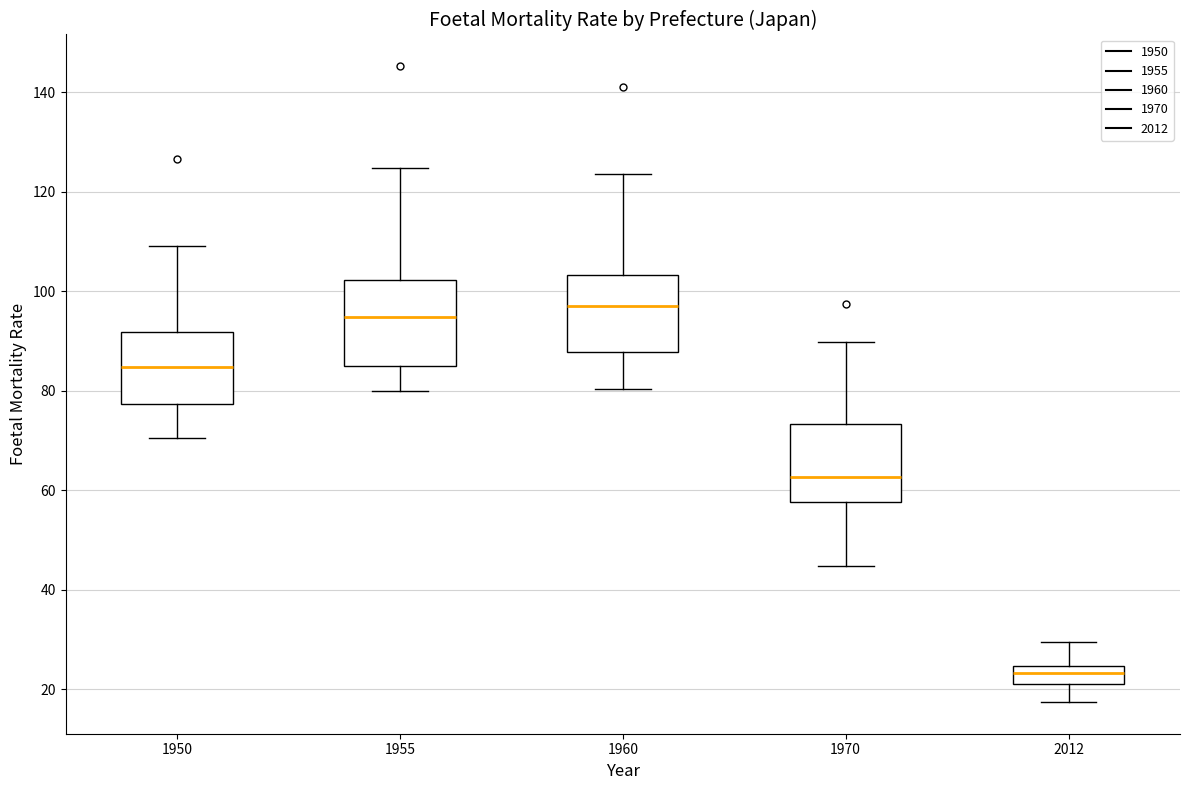

Where is the lower edge of the box at x = 1950 on the y-axis? The values are not printed on the chart, so give them approximately, as read against the axis.

78